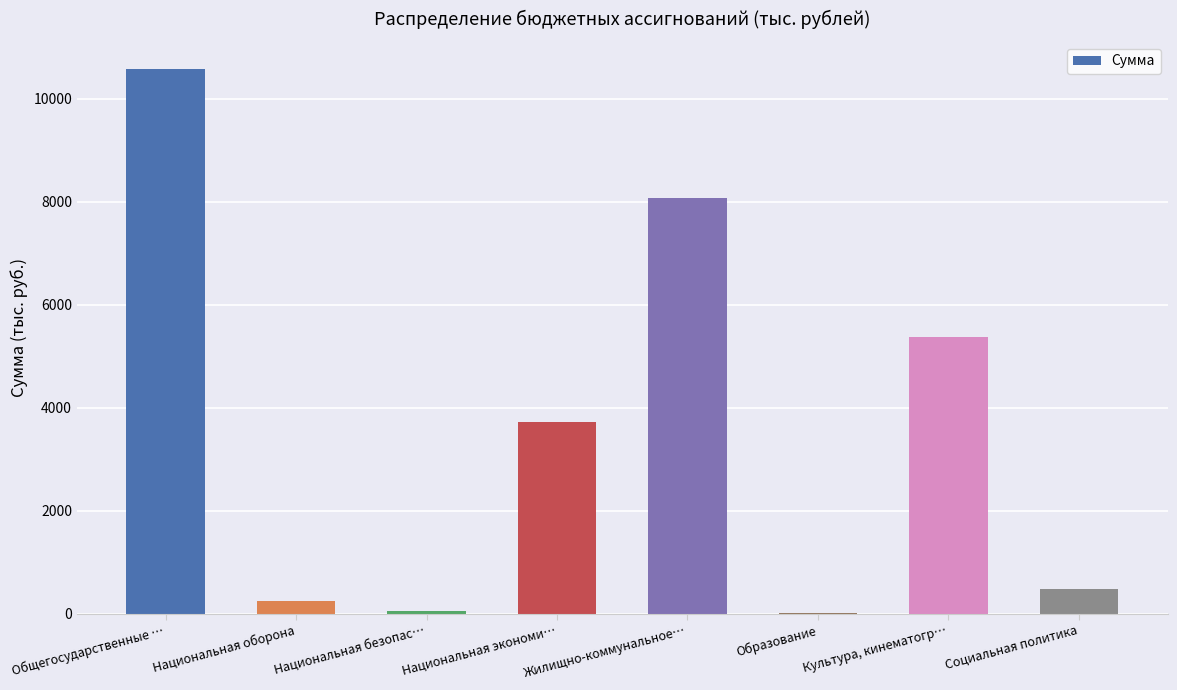

At which label does the data first exceed 3731?

Общегосударственные …